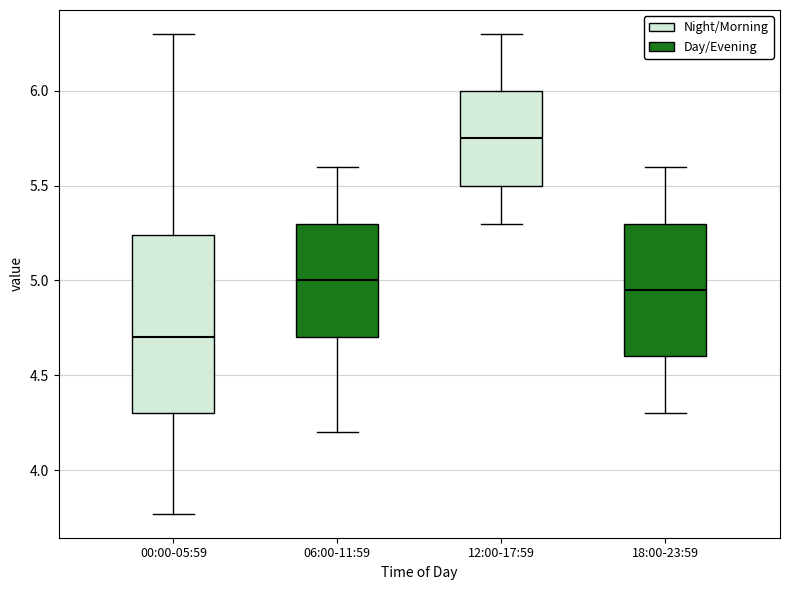

Which box is the tallest, from its lower edge to its upper edge?

00:00-05:59